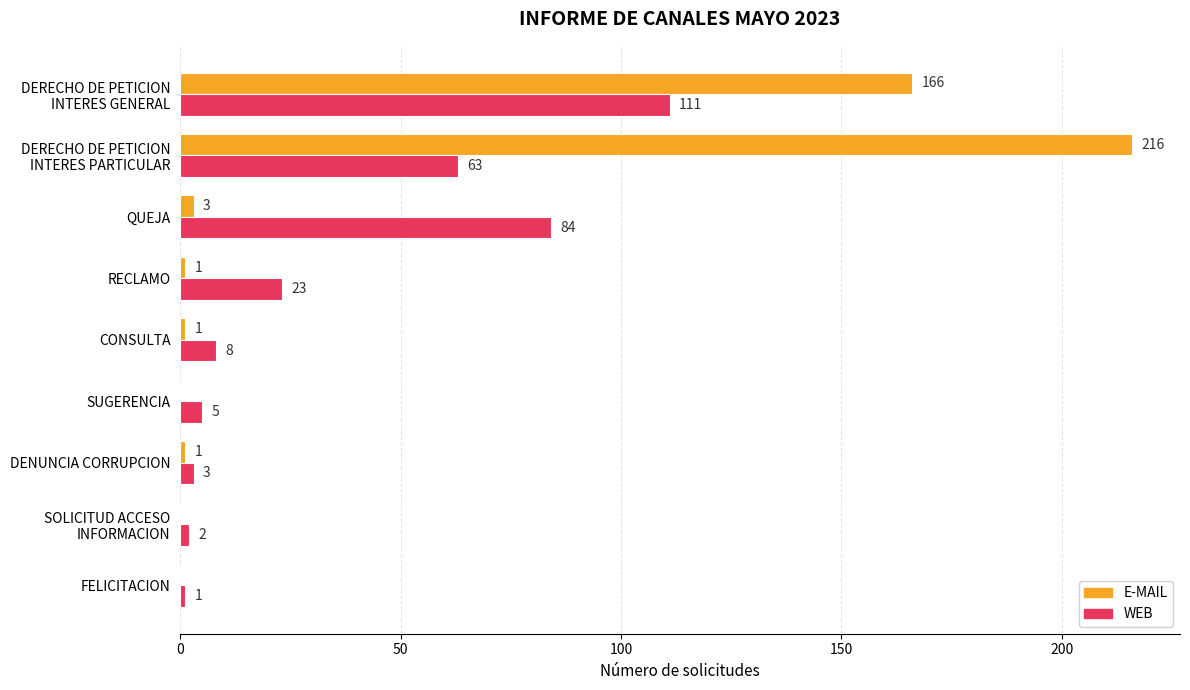

Which series has the largest total across all categories?

E-MAIL